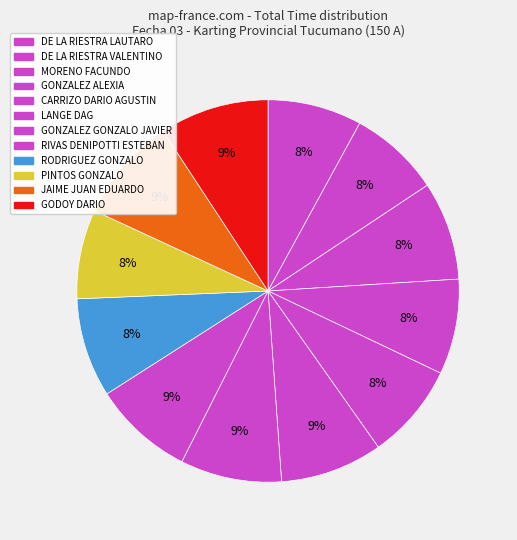

Between MORENO FACUNDO and CARRIZO DARIO AGUSTIN, which is larger?

MORENO FACUNDO